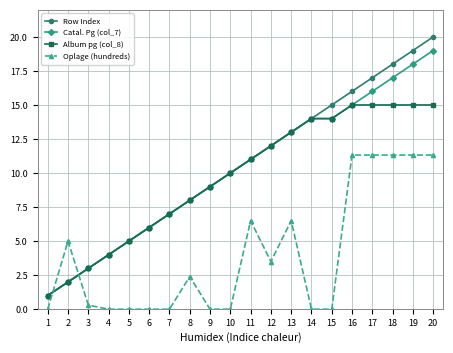

What is the total value across all series at 1?

3.0